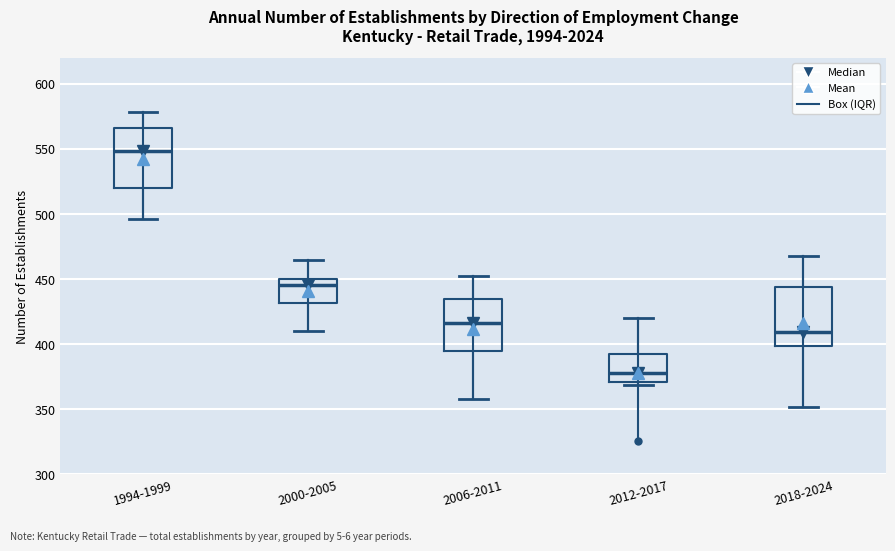

Reading left to right, read every box against the y-axis: the position of its median line, the range the box covers, and the ends of its whiskers. The values are not printed on the chart, so give them approximately, as read against the axis.

1994-1999: median 550, box 520 to 565, whiskers 495 to 580
2000-2005: median 445, box 430 to 450, whiskers 410 to 465
2006-2011: median 415, box 395 to 435, whiskers 360 to 450
2012-2017: median 380, box 370 to 395, whiskers 370 (just below the box's lower edge) to 420
2018-2024: median 410, box 400 to 445, whiskers 350 to 470